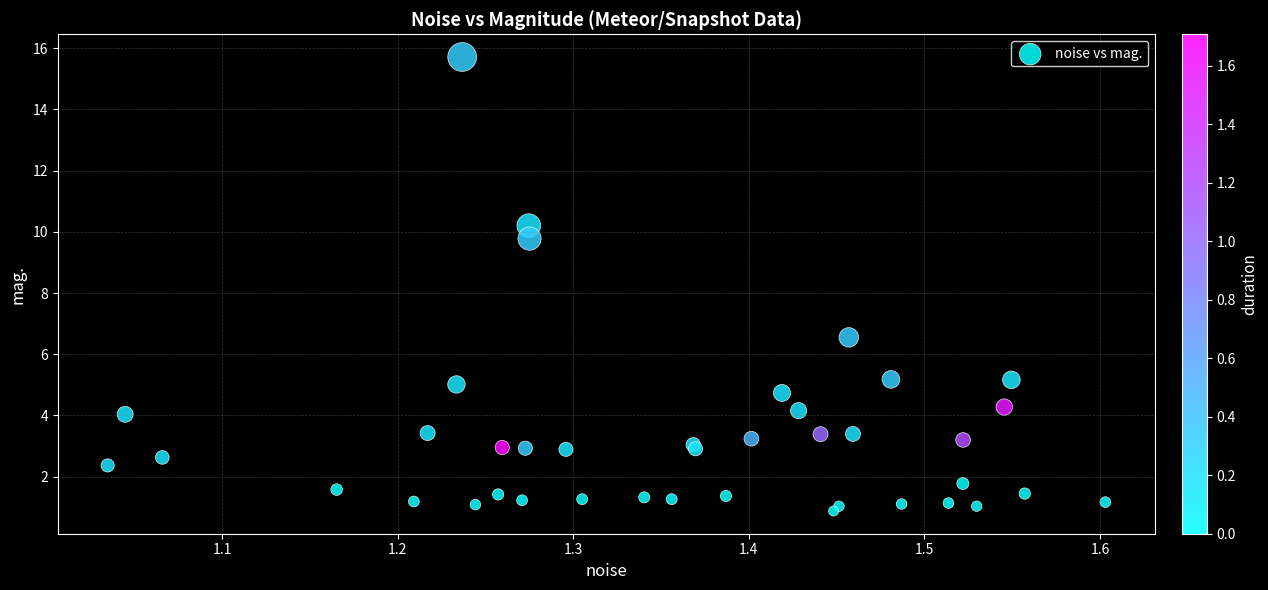

What Y value in the scatter plot is closest to 8?

6.6